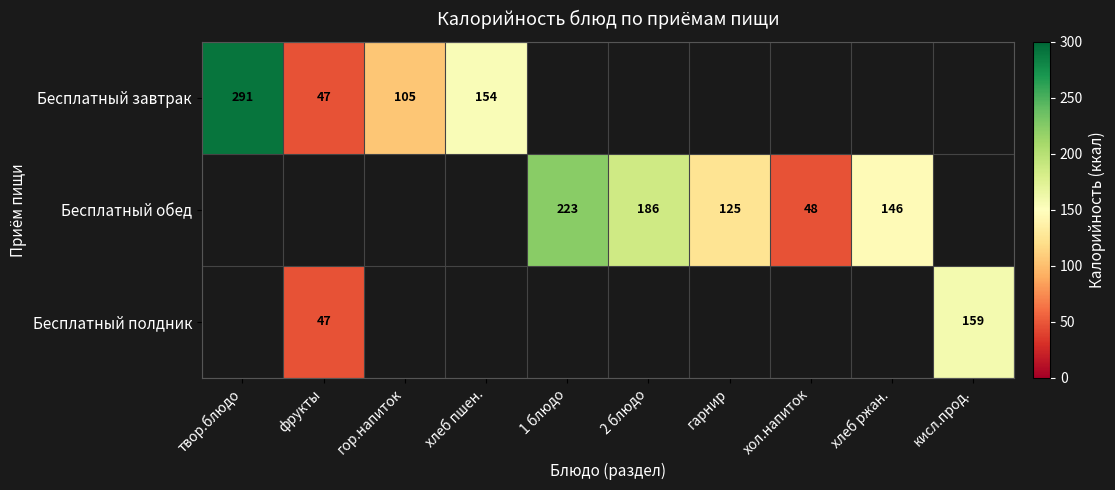

Count the number of data series in this chart.

3